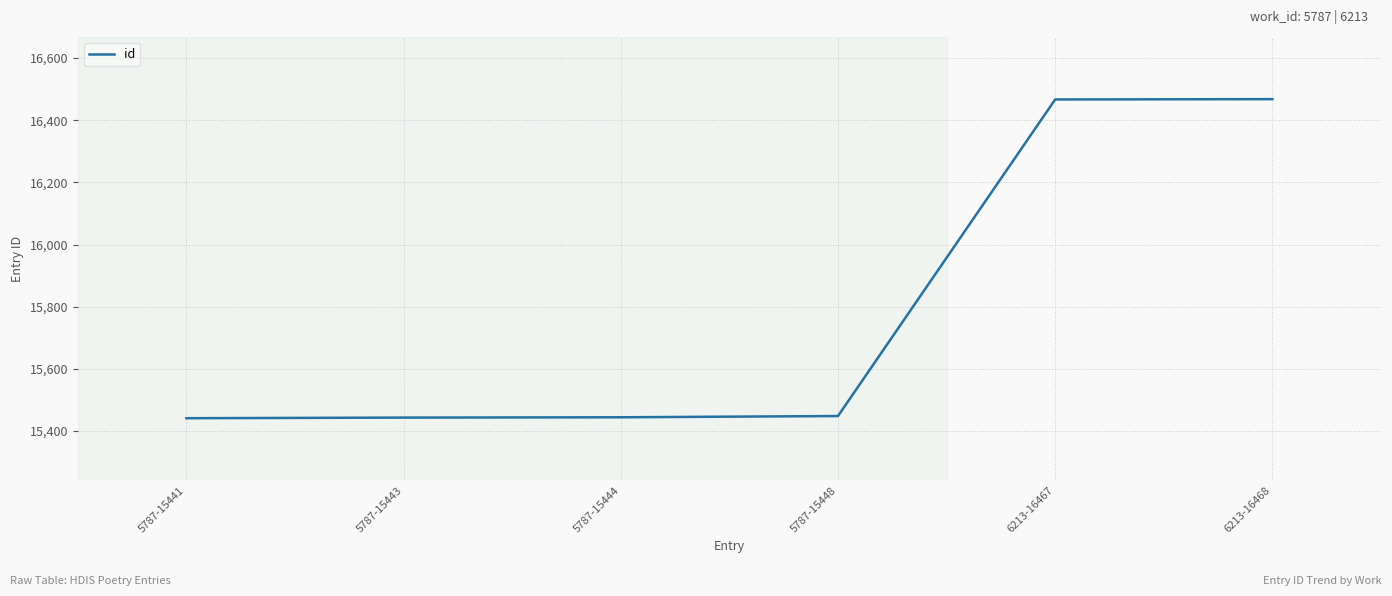

What is the minimum value shown in the chart?

15441